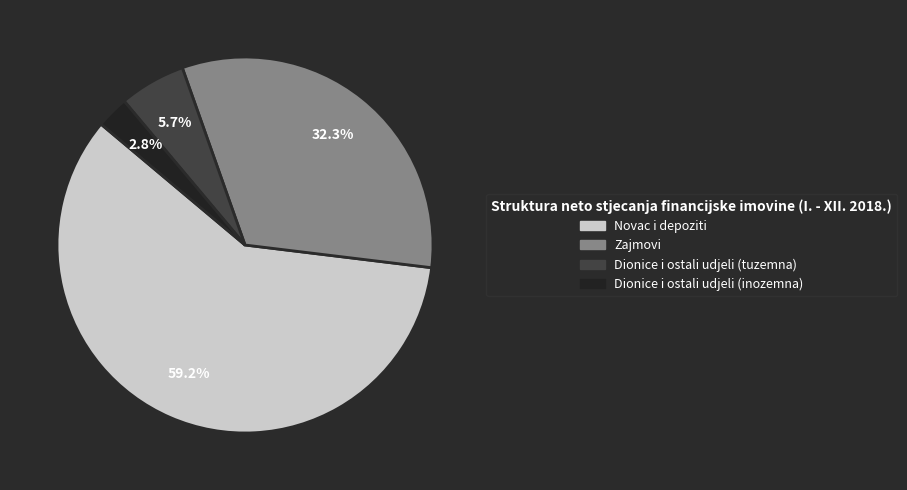

What is the majority slice?

Novac i depoziti